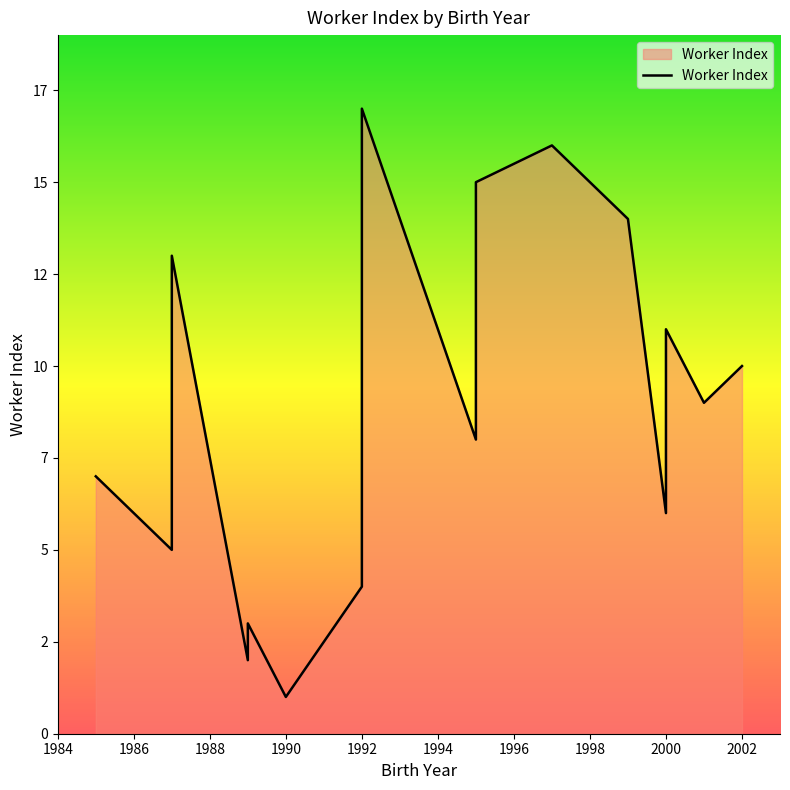

Between 1989 and 1997, which is larger?

1997